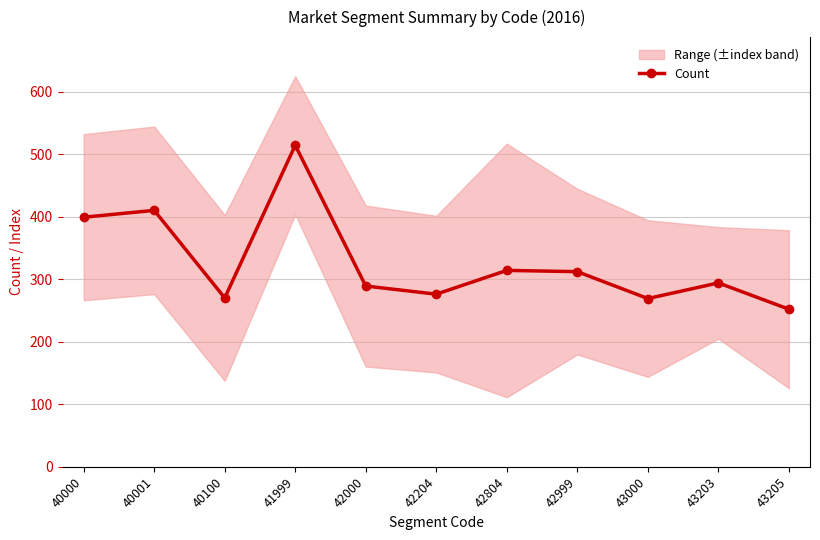

At which category does the chart reach its minimum across all series?

43205